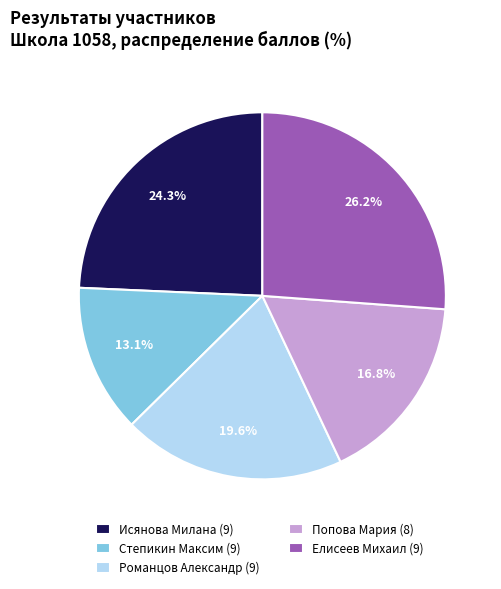

Does Елисеев Михаил (9) represent more than half of the total?

No